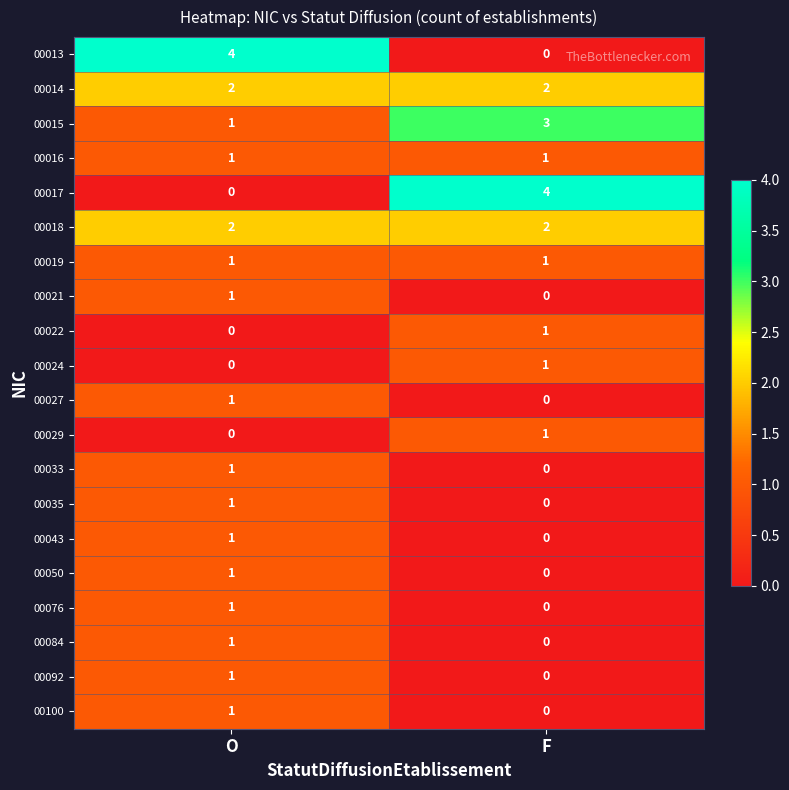

Rank the categories by 00050 value from highest to lowest.

O, F